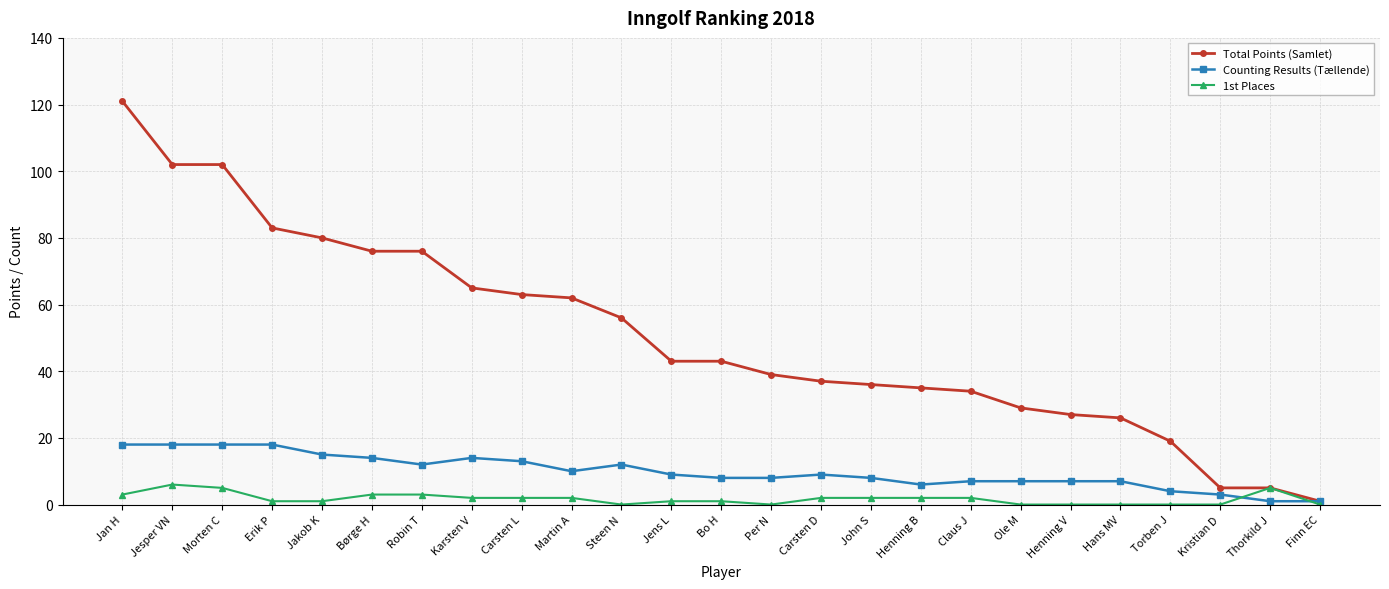

Is the value of 1st Places at Jesper VN greater than the value of Counting Results (Tællende) at Børge H?

No